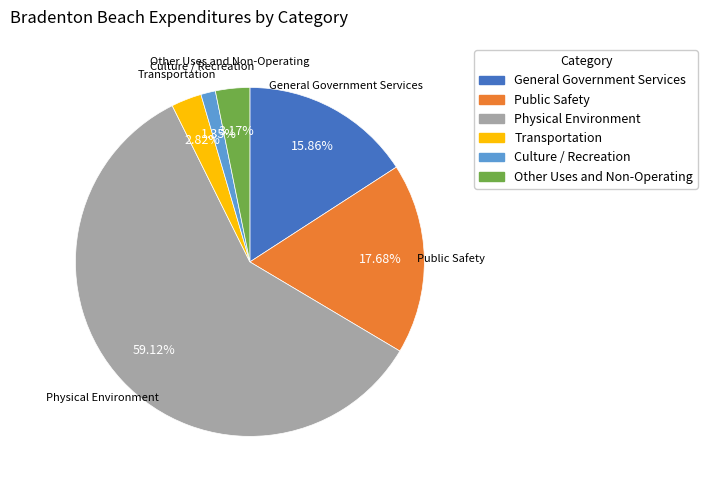

What is the largest slice in the pie chart?

Physical Environment